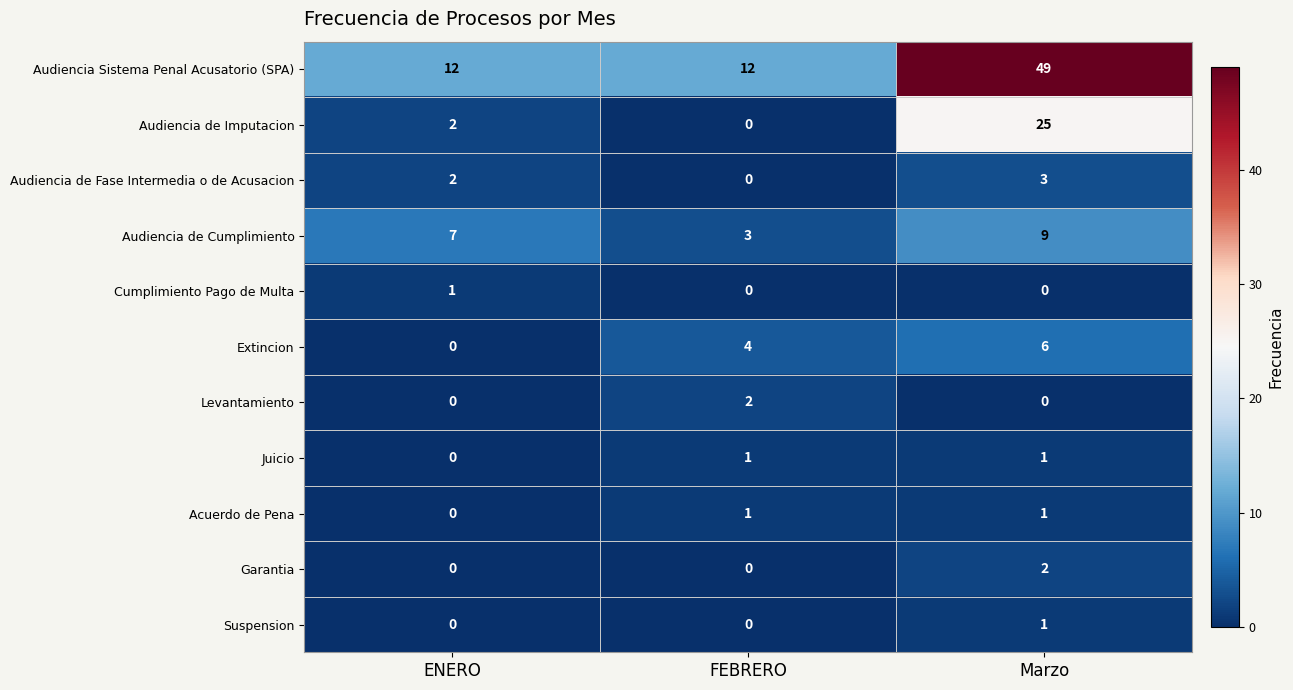

Is it true that Suspension equals -1 at FEBRERO?

False